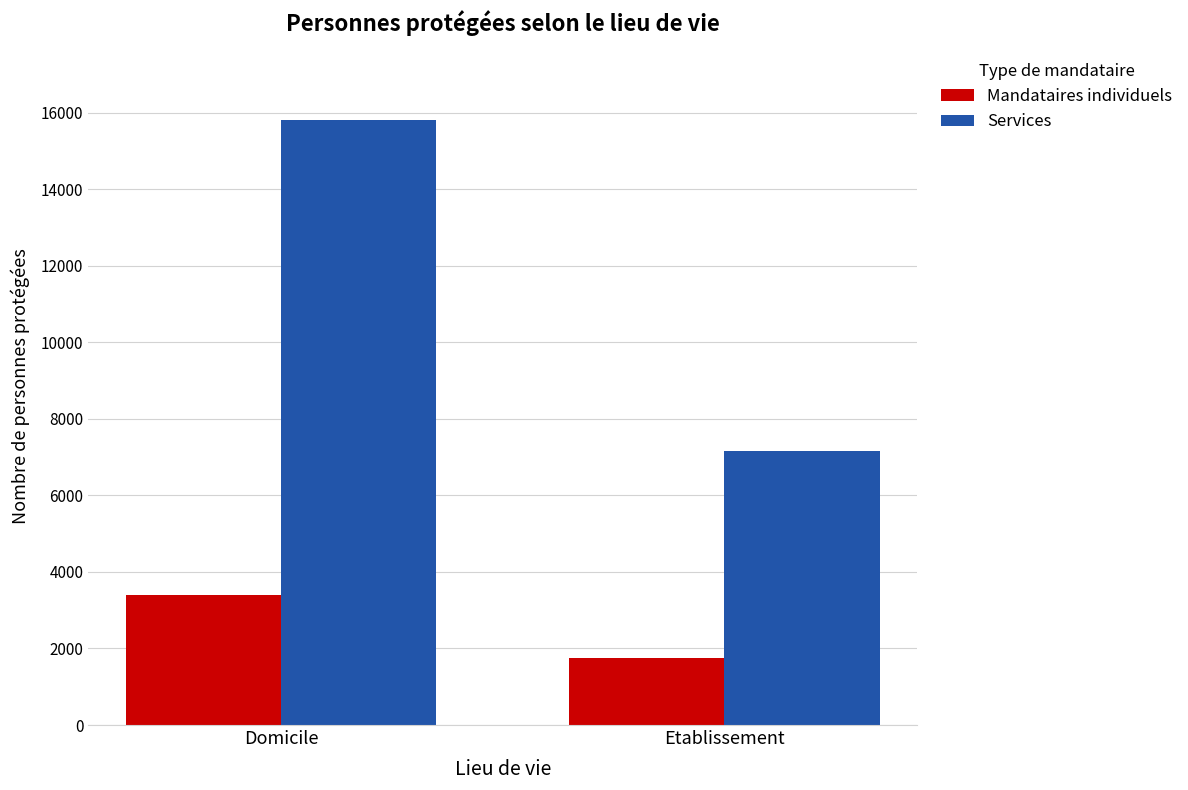

How many bars are there in total?

4